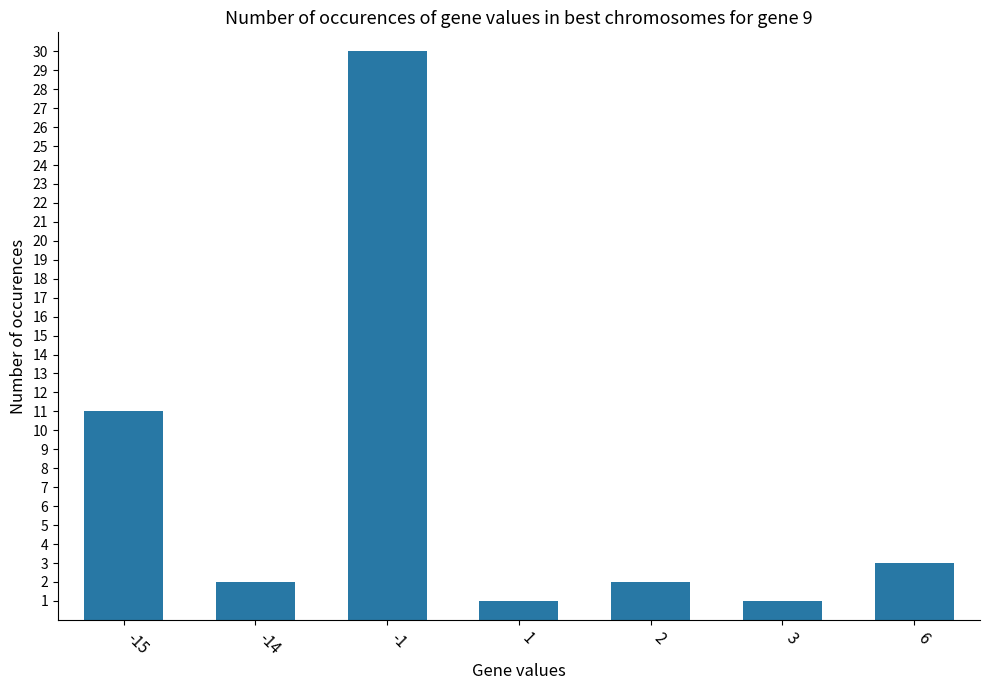

What is the change in value from -1 to 3?

-29